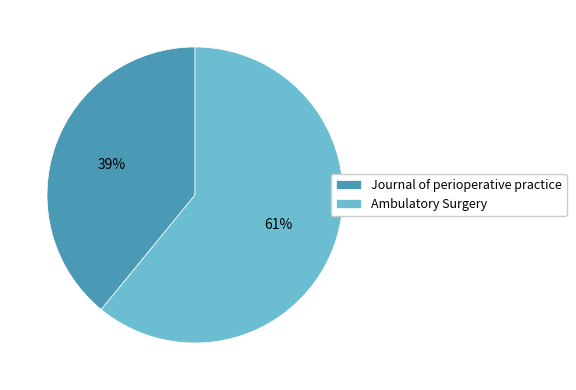

To the nearest percent, what is the difference between the largest and smallest slice percentages?

22%